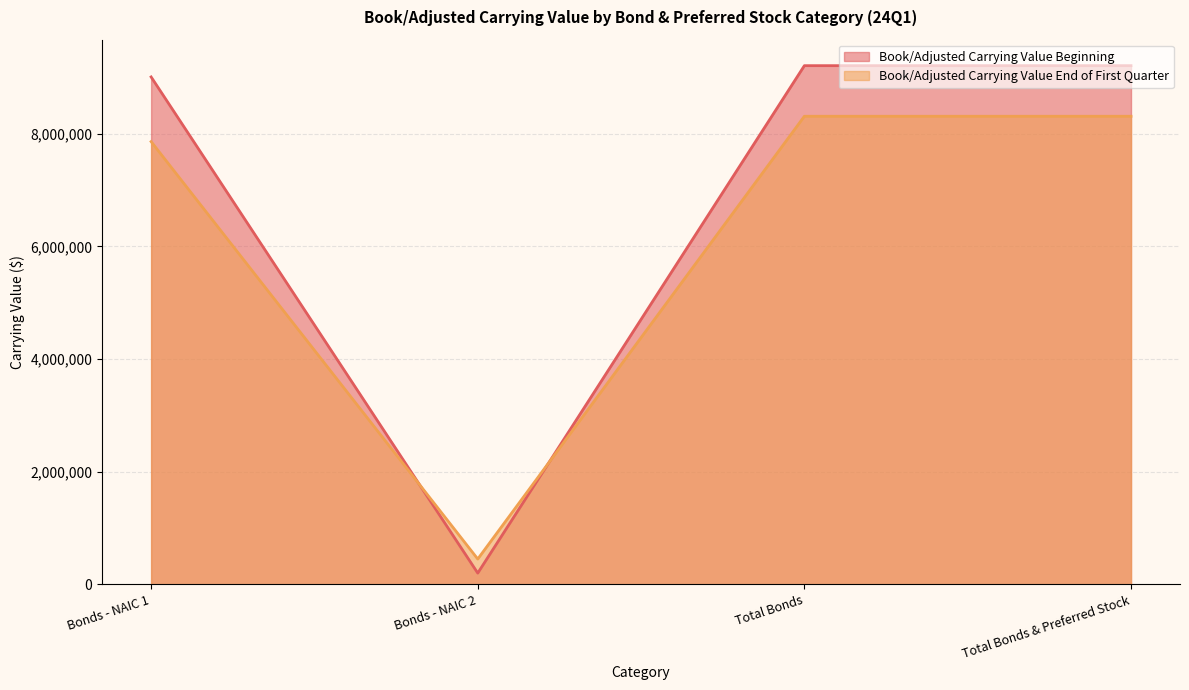

True or false: Book/Adjusted Carrying Value Beginning and Book/Adjusted Carrying Value End of First Quarter cross at least once.

True